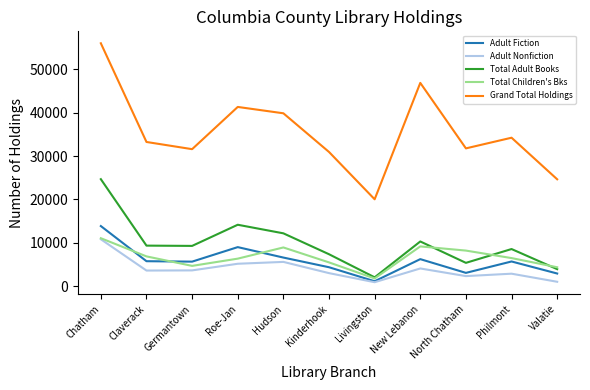

True or false: Adult Nonfiction has a value of 905 at Livingston.

True